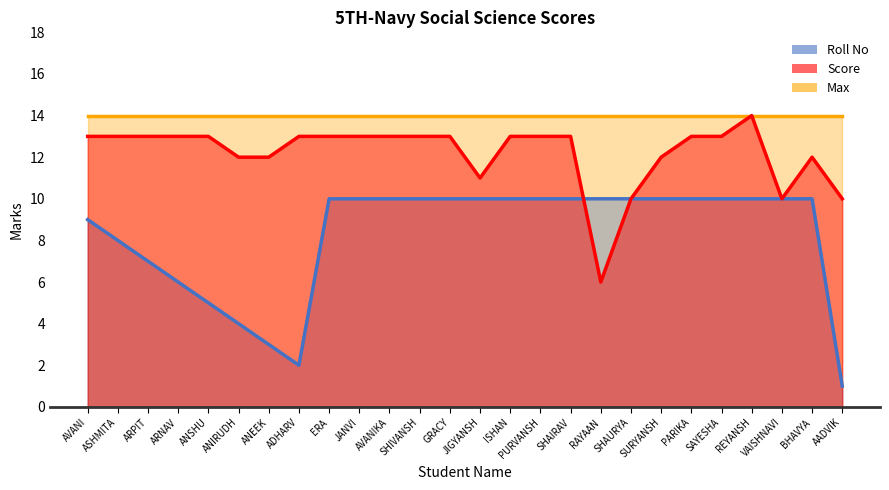

True or false: Score has a value of 10 at SHAURYA.

True